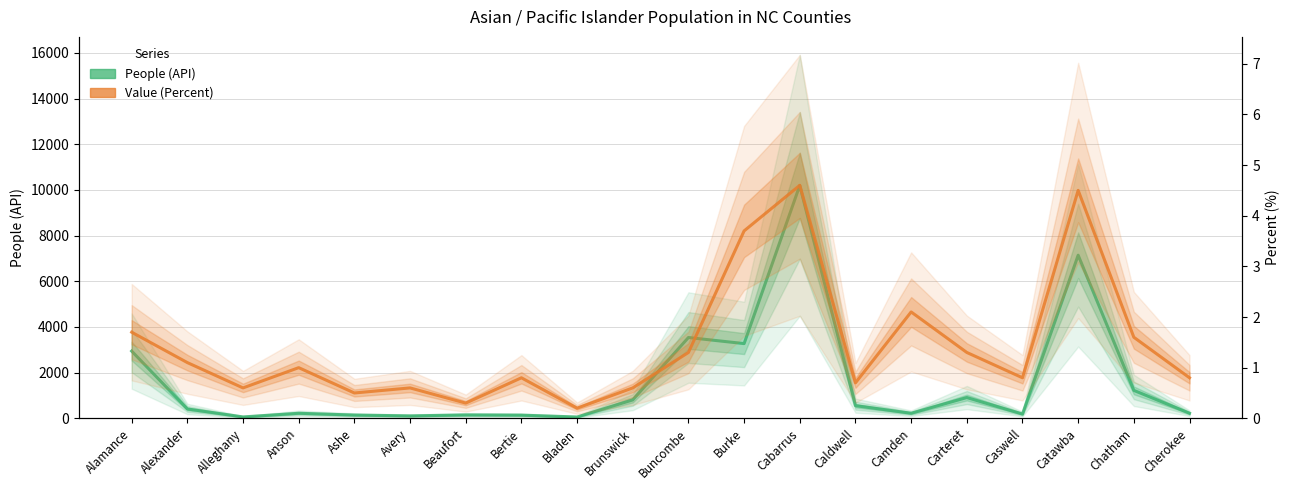

Between Avery and Catawba, which series saw the biggest shift?

People (API)